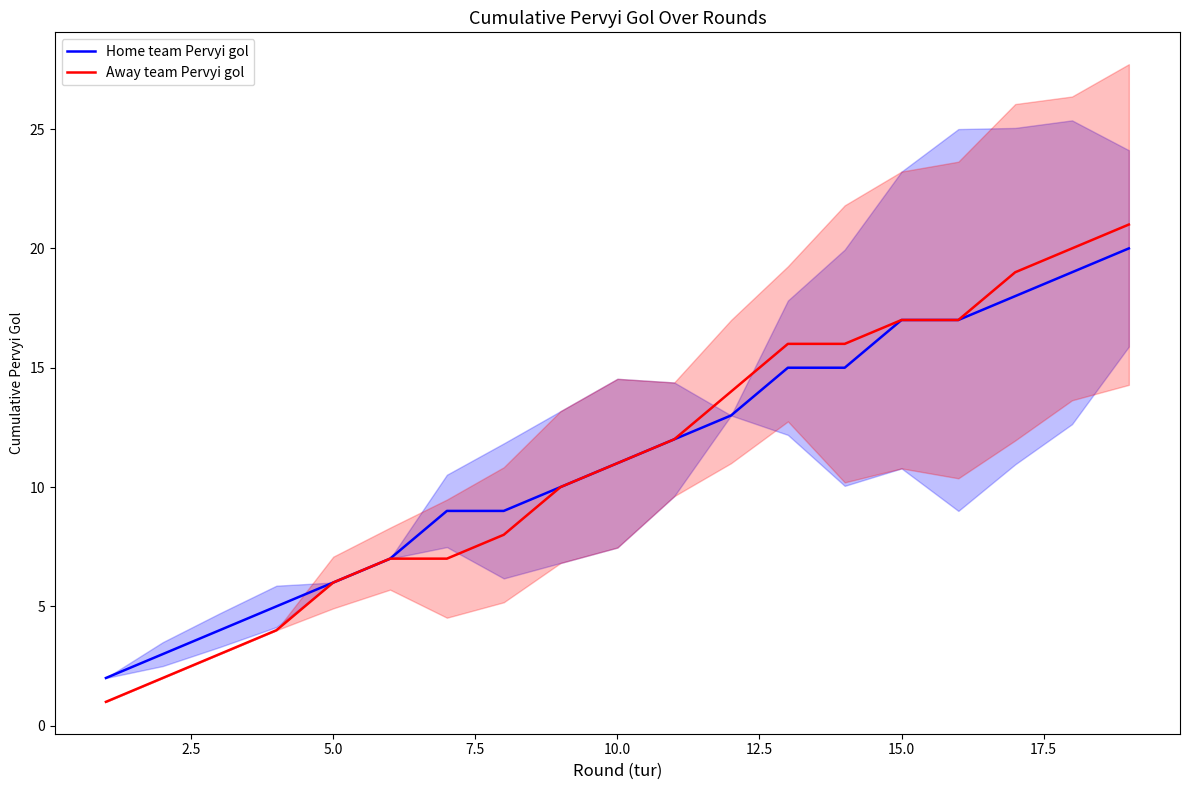

At which label is Away team Pervyi gol closest to 11?

10.0